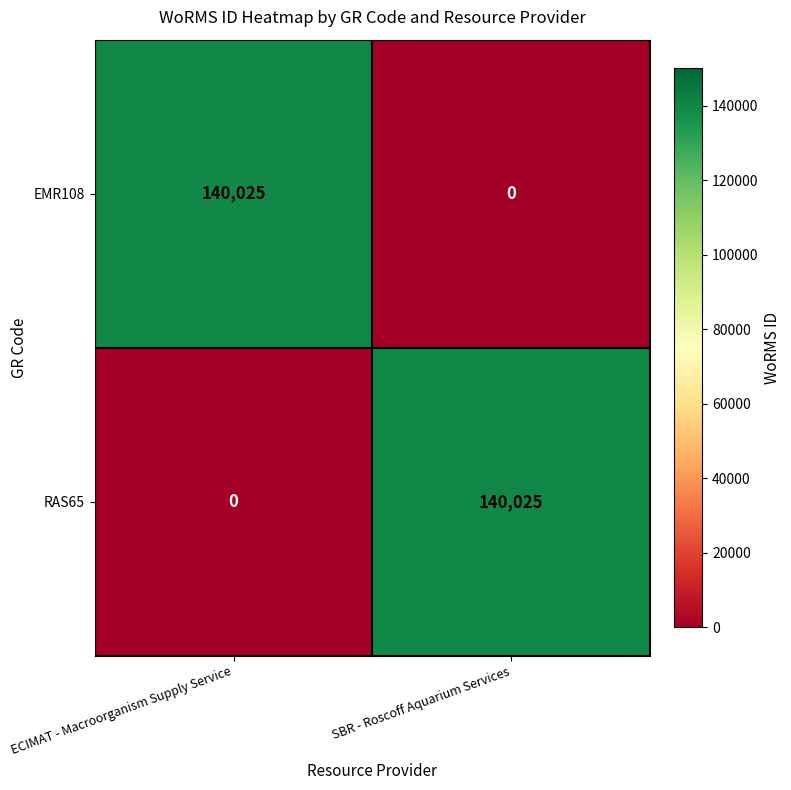

Reading left to right, extract all data points from this chart.

EMR108: 140025	0
RAS65: 0	140025